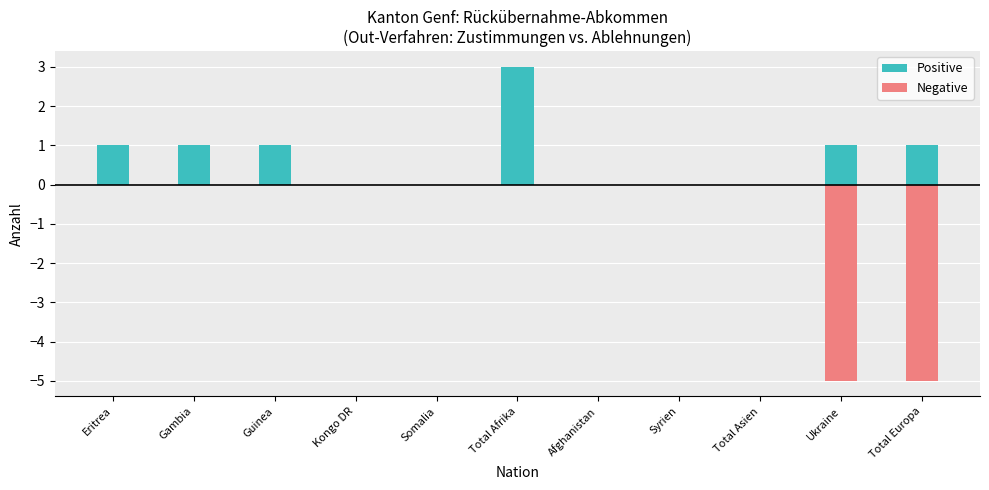

Reading right to left, list all the values displayed in this chart.

Positive: 1	1	0	0	0	3	0	0	1	1	1
Negative: -5	-5	0	0	0	0	0	0	0	0	0